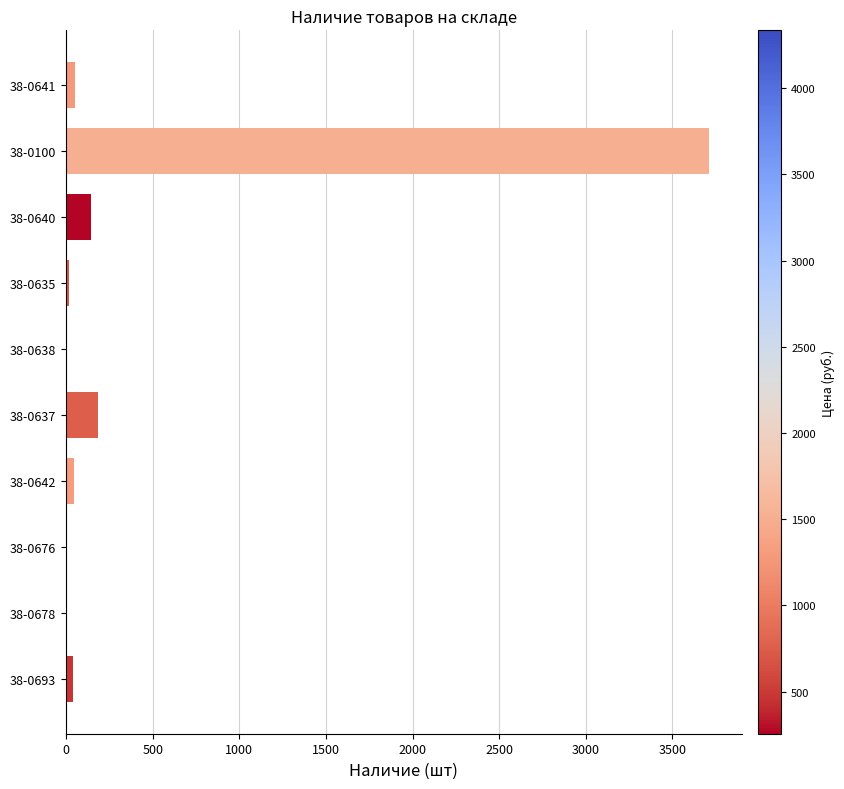

The chart shows a value of 41 at 38-0693. True or false?

True